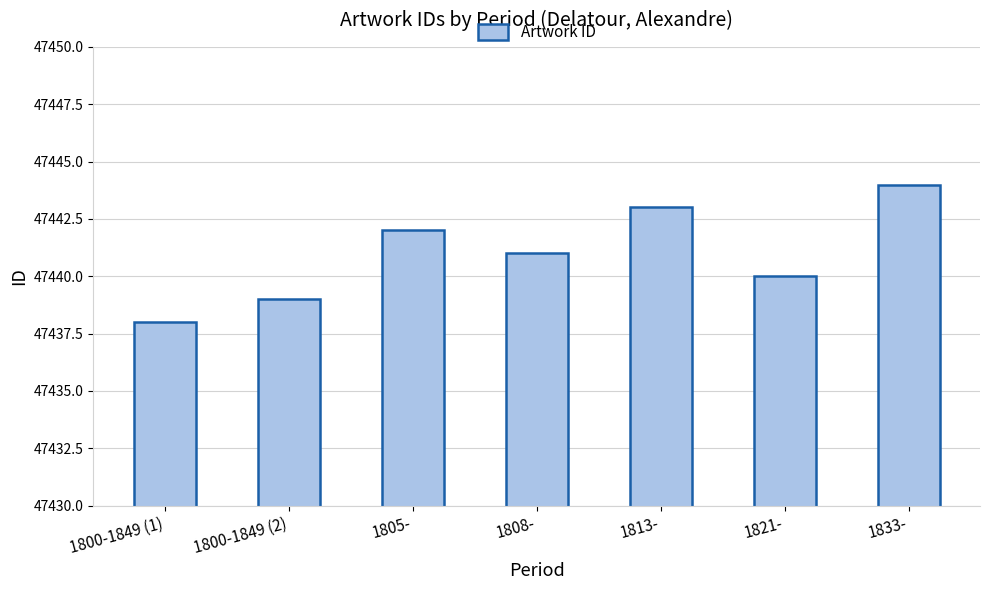

Rank the categories by value from lowest to highest.

1800-1849 (1), 1800-1849 (2), 1821-, 1808-, 1805-, 1813-, 1833-